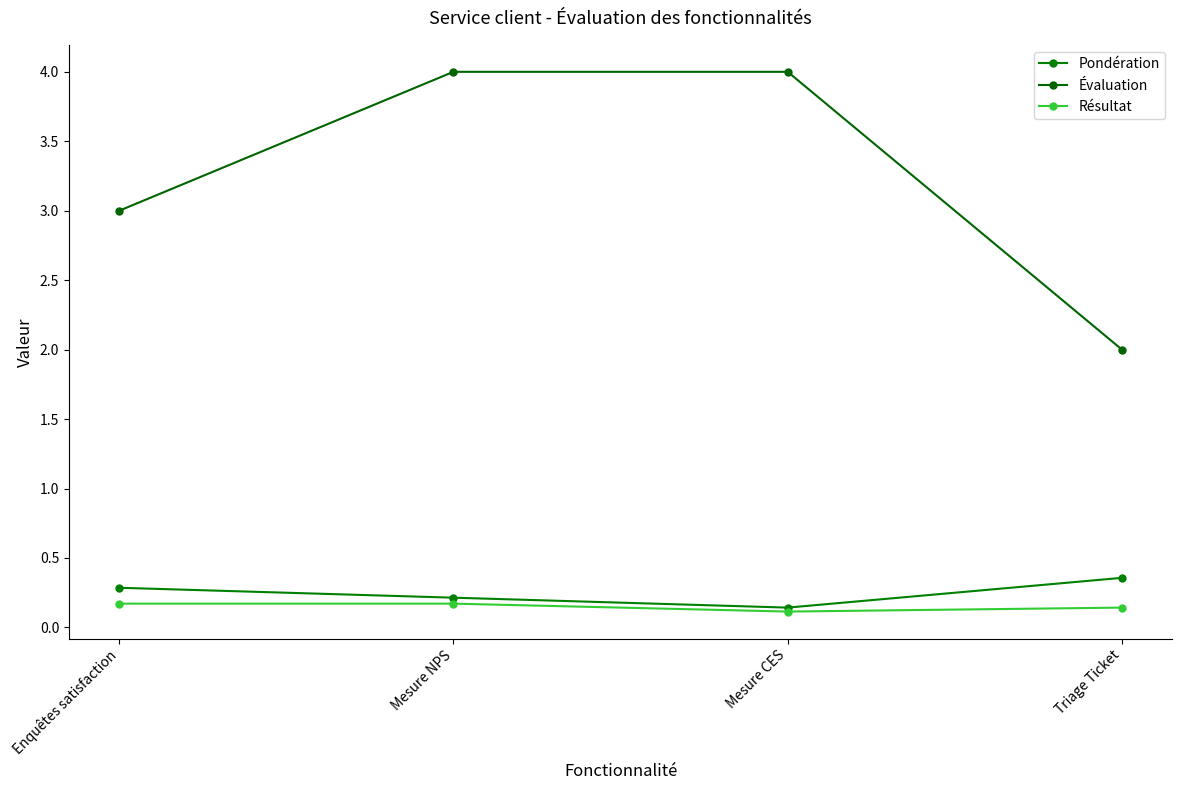

Reading left to right, transcribe all the data shown in this chart.

Pondération: Enquêtes satisfaction=0.3	Mesure NPS=0.2	Mesure CES=0.1	Triage Ticket=0.4
Évaluation: Enquêtes satisfaction=3.0	Mesure NPS=4.0	Mesure CES=4.0	Triage Ticket=2.0
Résultat: Enquêtes satisfaction=0.2	Mesure NPS=0.2	Mesure CES=0.1	Triage Ticket=0.1